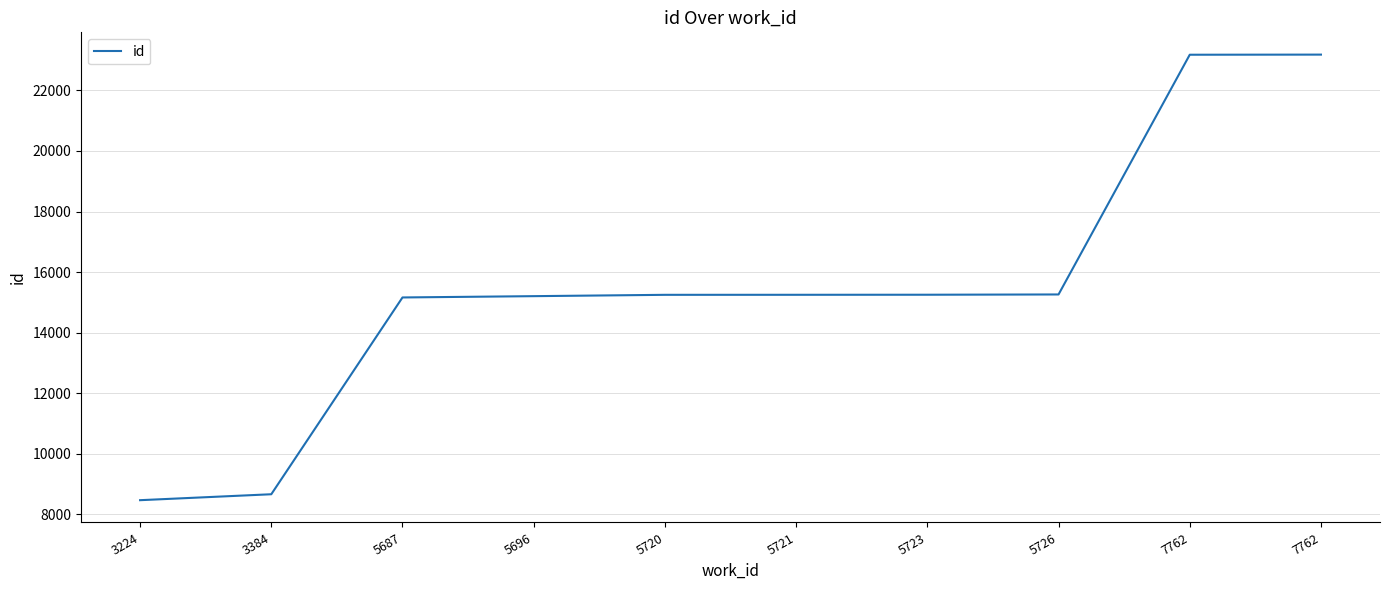

What is the ratio of the value at 5721 to the value at 5723?

1.0